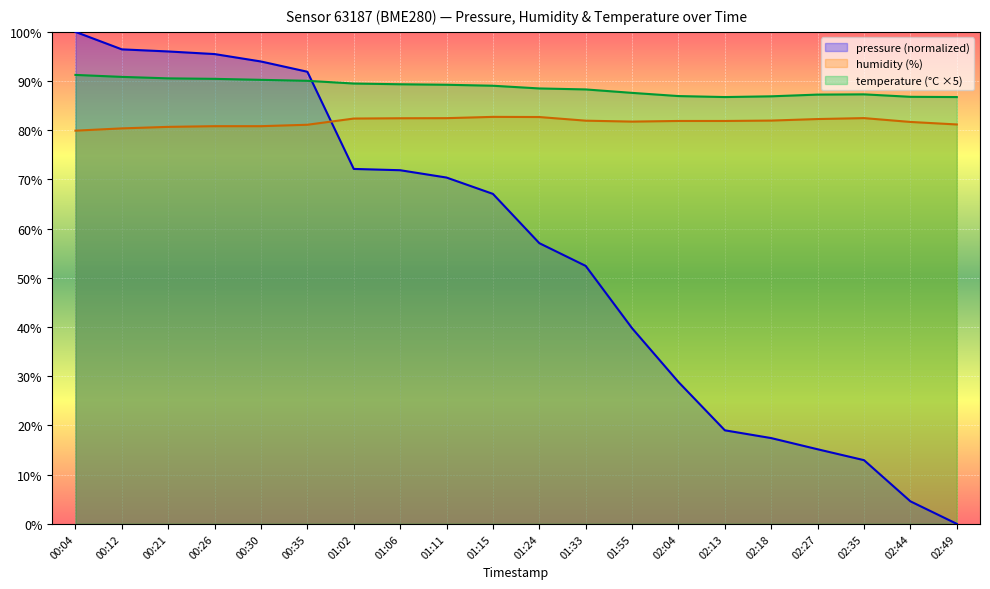

What are all the series names shown in the legend?

pressure (normalized), humidity (%), temperature (°C ×5)